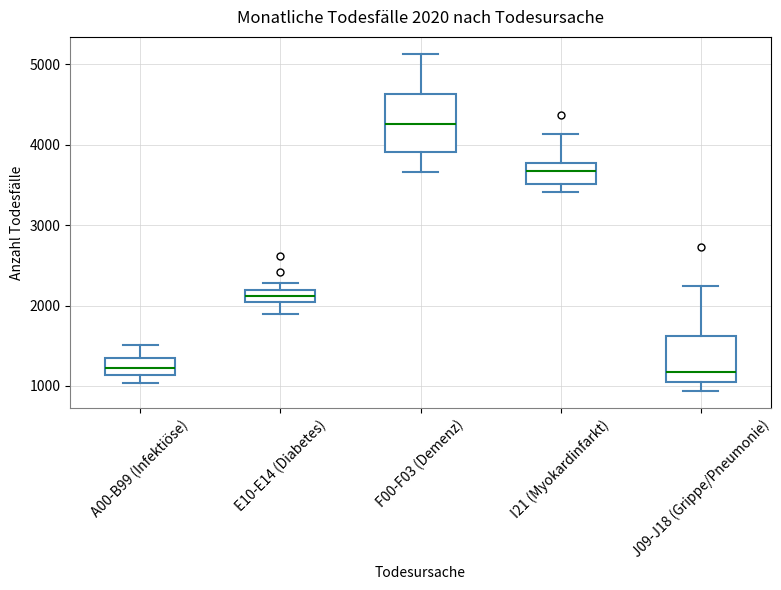

Which box is the tallest, from its lower edge to its upper edge?

F00-F03 (Demenz)